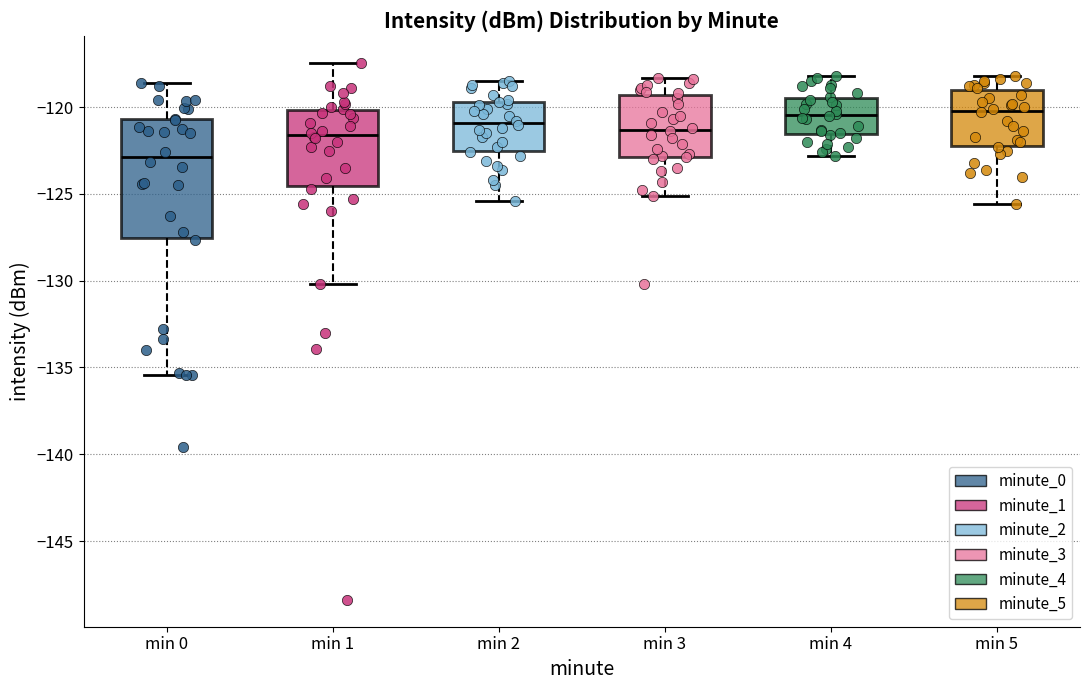

Where is the lower edge of the box for min 5 on the y-axis? The values are not printed on the chart, so give them approximately, as read against the axis.

-122.0